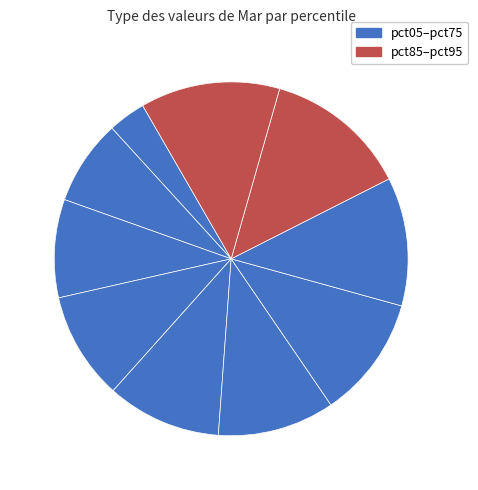

Count the number of slices in the pie.

10